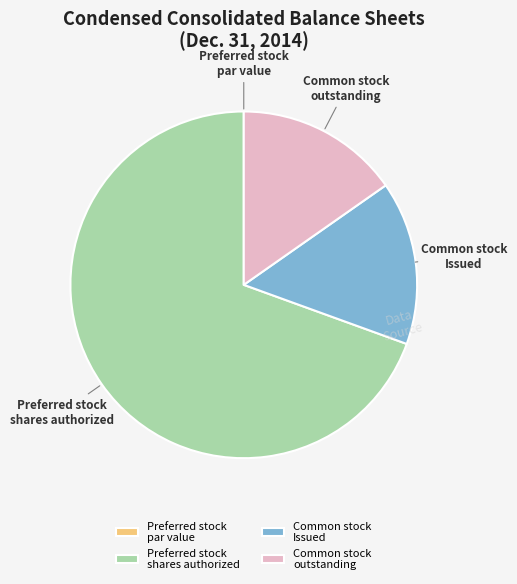

Which has a higher value, Common stock Issued or Preferred stock shares authorized?

Preferred stock shares authorized